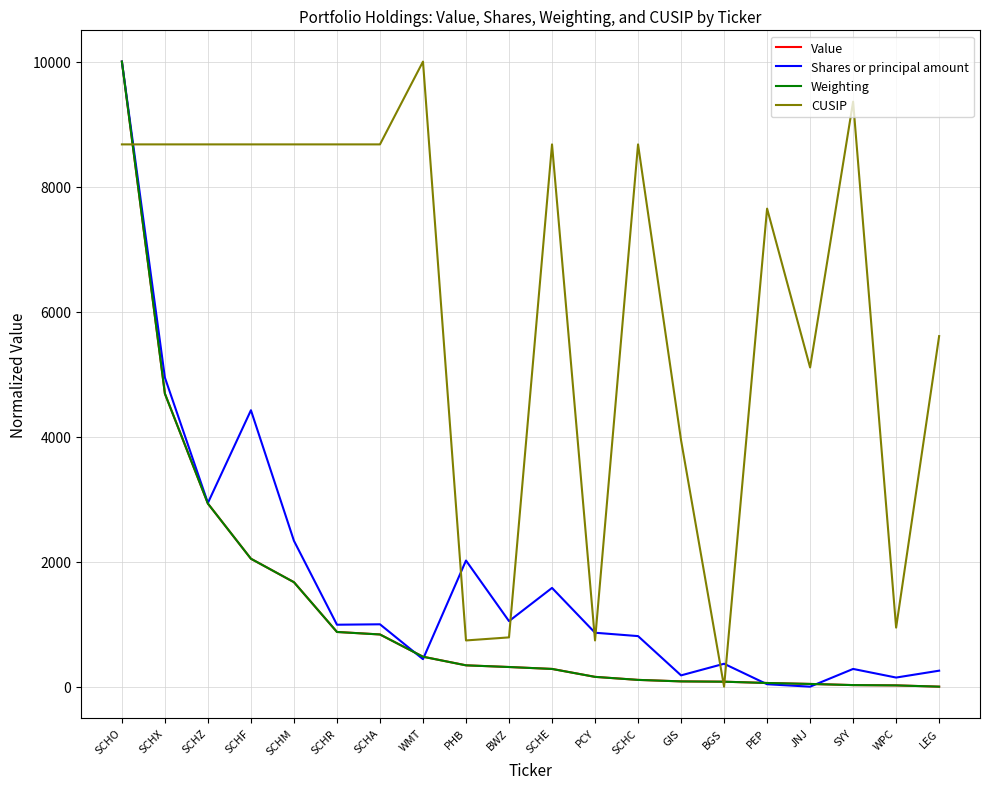

What is the approximate value of Value at SCHM?

1671.4